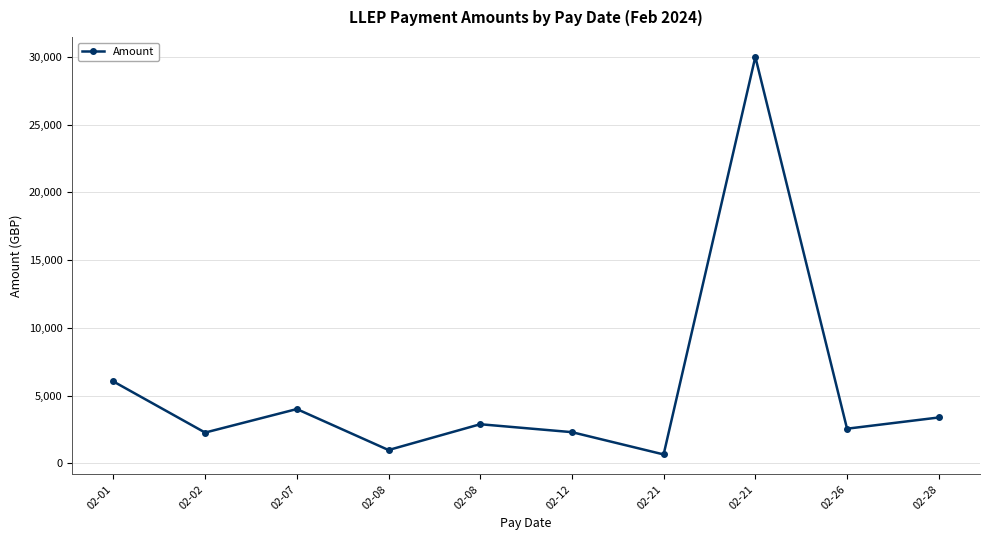

List the labels in order of value, largest first.

02-21, 02-01, 02-07, 02-28, 02-08, 02-26, 02-12, 02-02, 02-08, 02-21